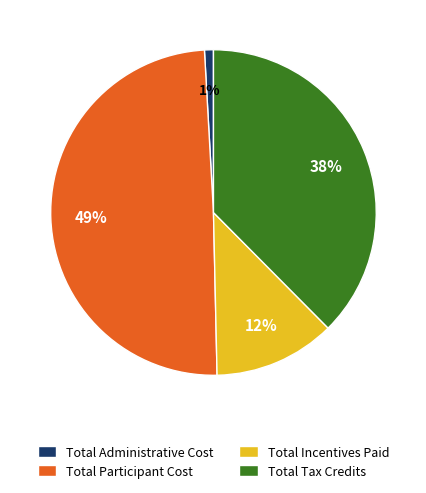

True or false: Total Tax Credits accounts for 27% of the total.

False